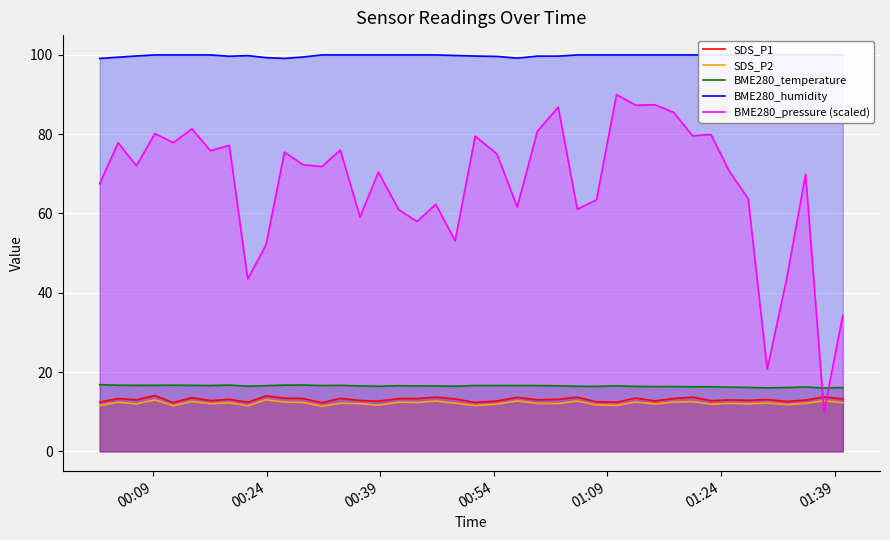

What is the minimum value for SDS_P2?

11.4